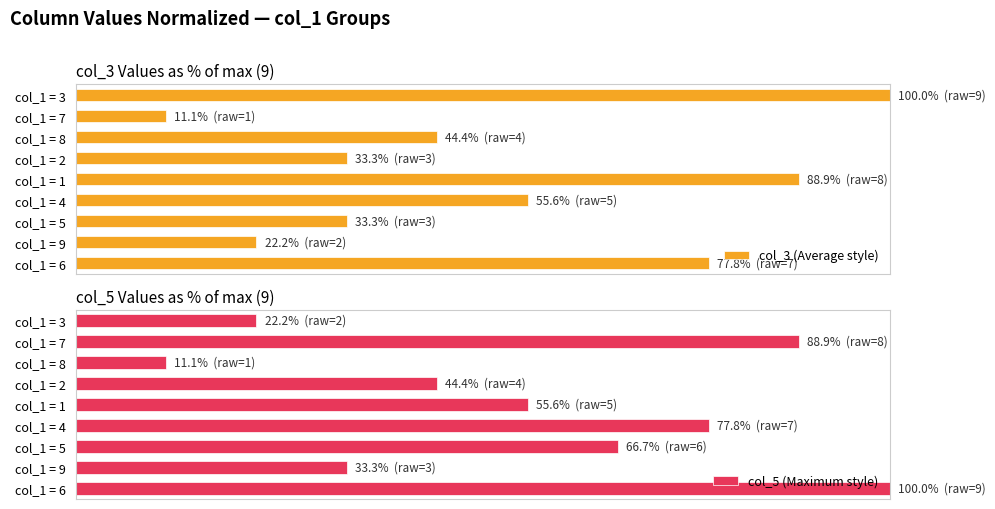

How many bars are there in each group?

2